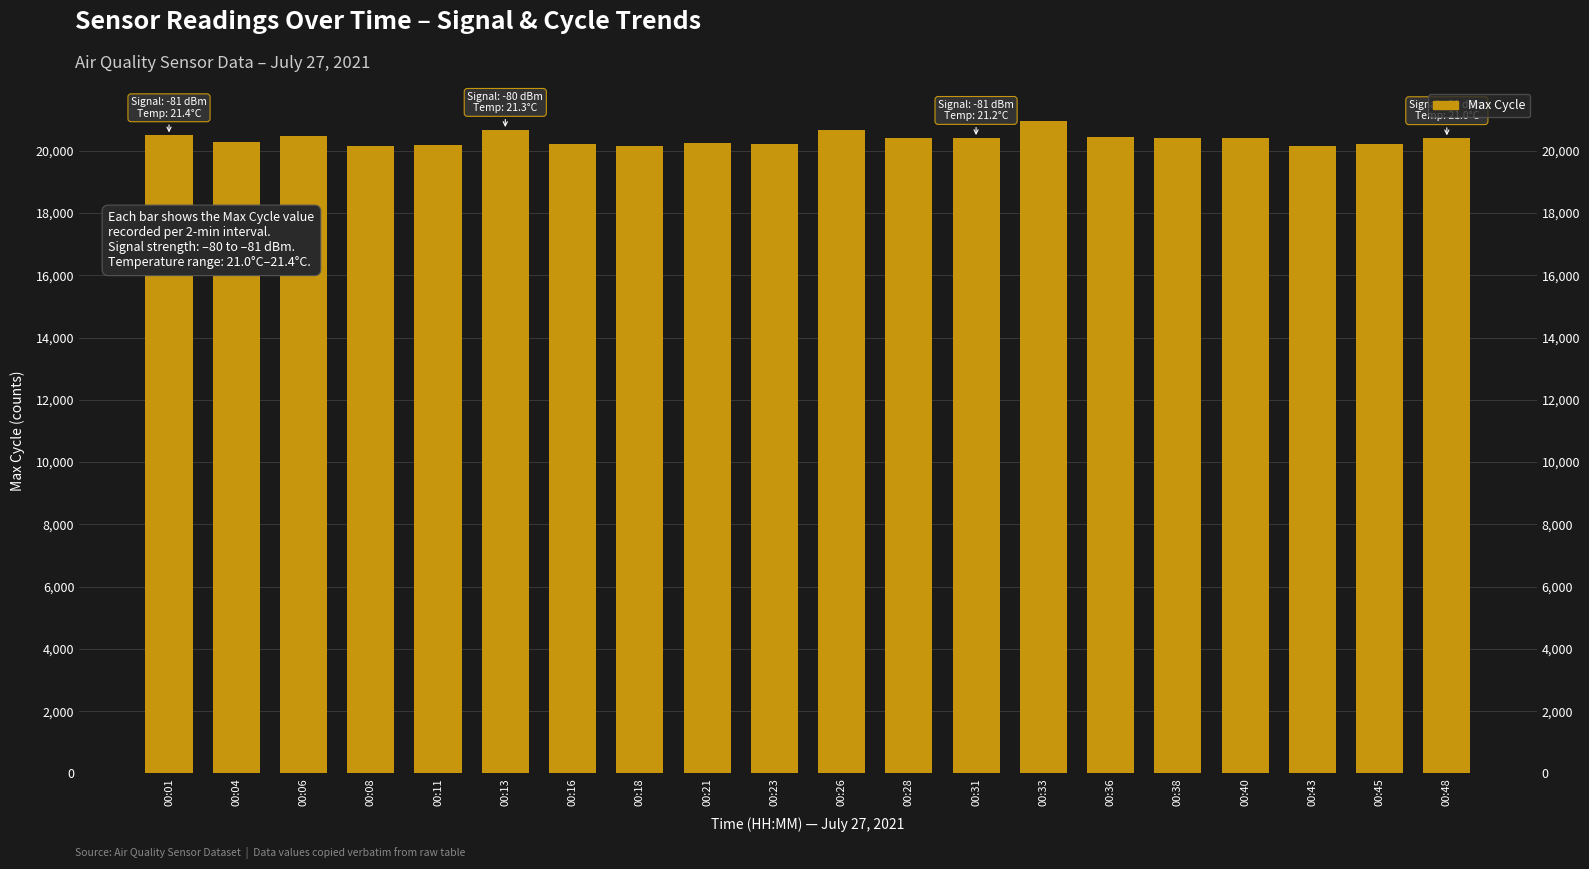

Between 00:23 and 00:36, which is larger?

00:36